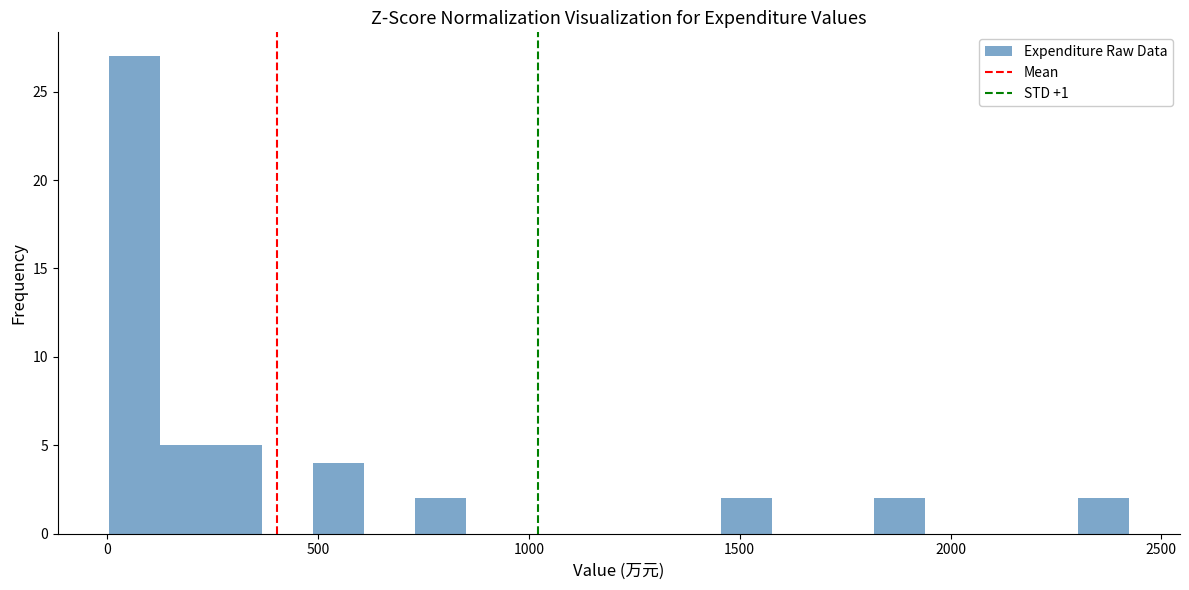

Read against the x-axis, roughly where is the centre of the tallest bar?

50